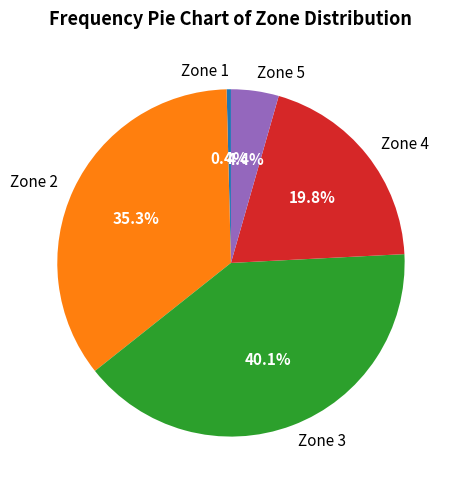

To the nearest percent, what is the average slice percentage?

20%